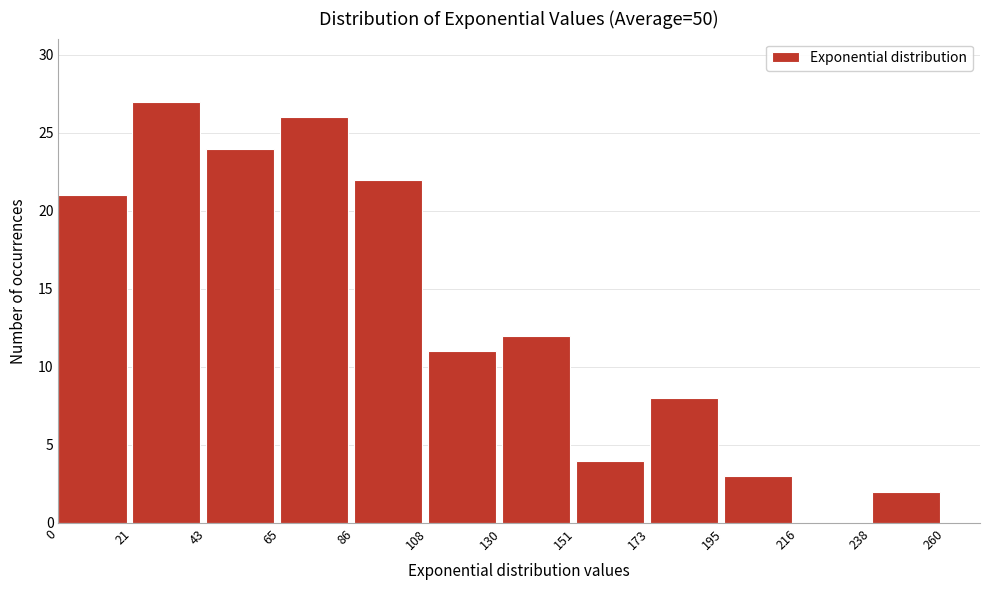

How tall is the bar that spans 86 to 108 on the x-axis? The values are not printed on the chart, so give them approximately, as read against the axis.

22